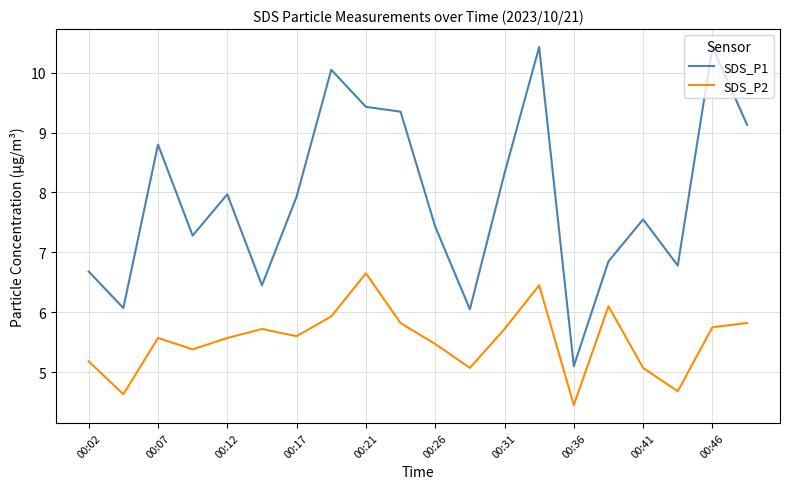

What is the lowest value of the SDS_P2 series?

4.5